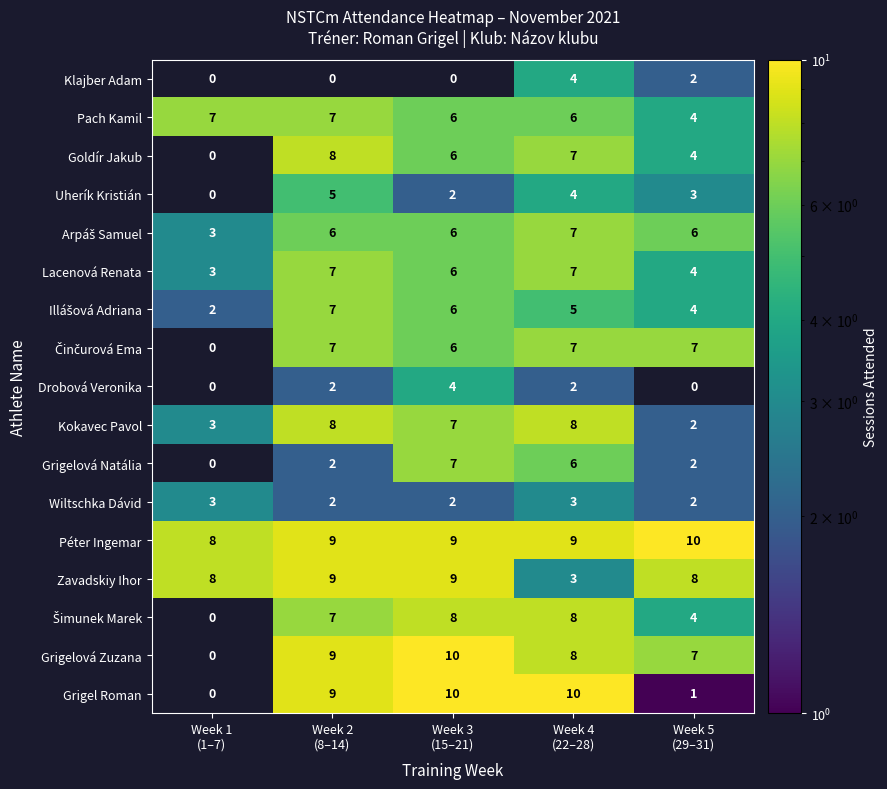

What is the difference between the second highest and second lowest values in the Kokavec Pavol series?

5